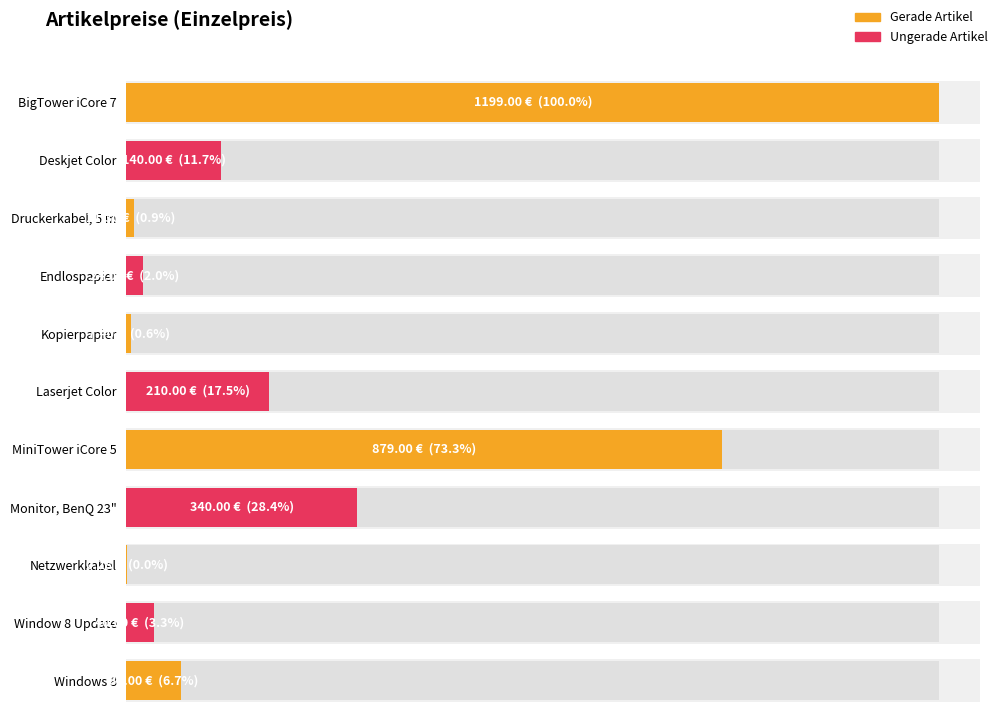

What is the difference between the maximum and minimum values?

1198.7